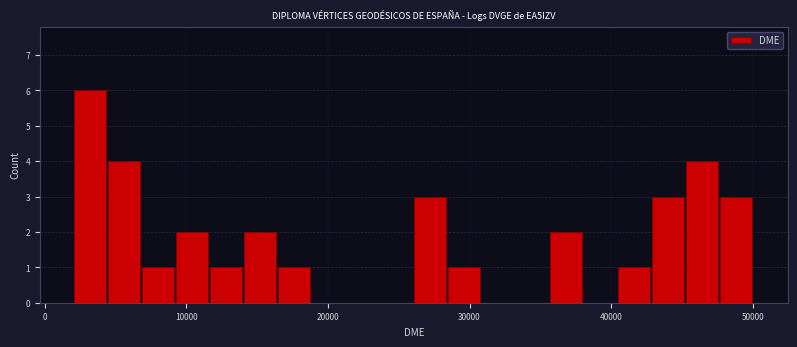

Read against the x-axis, roughly where is the centre of the tallest bar?

3000